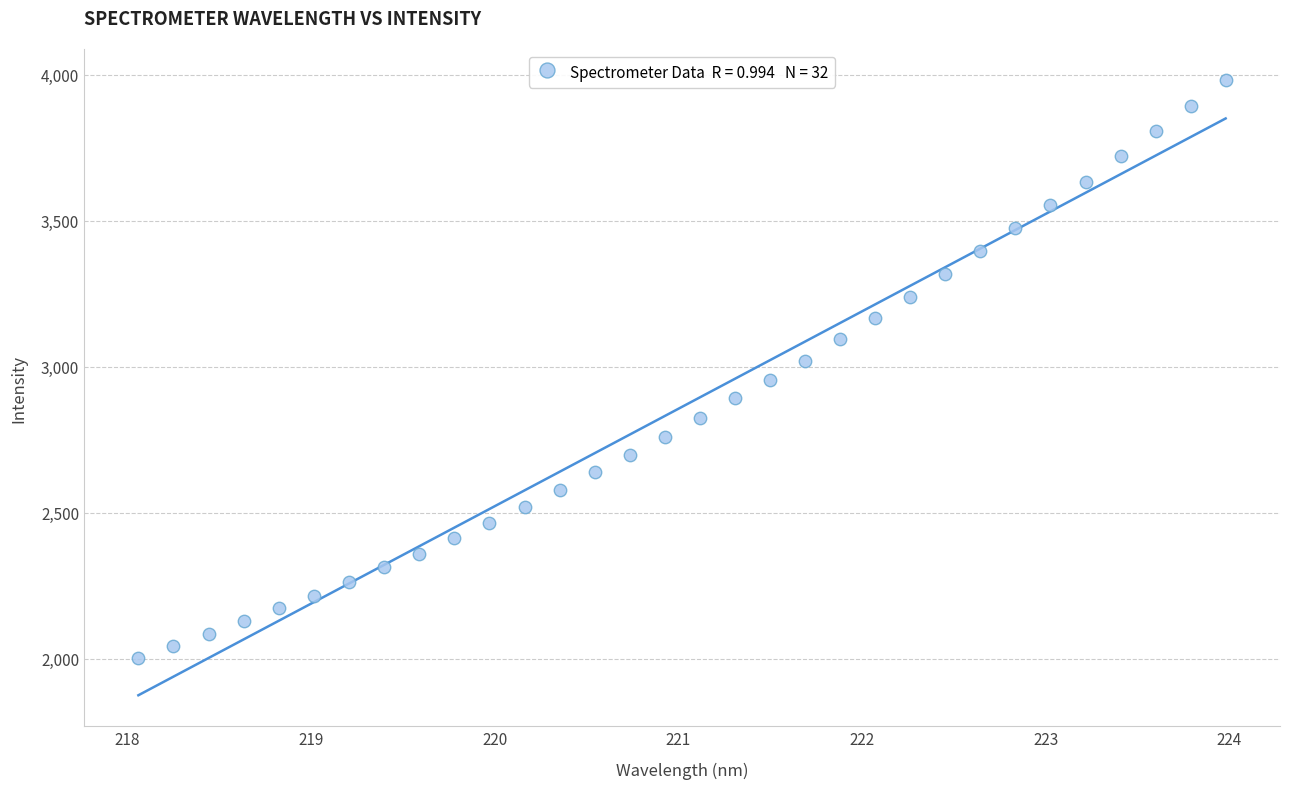

What is the range of X values (max minus min)?

5.9